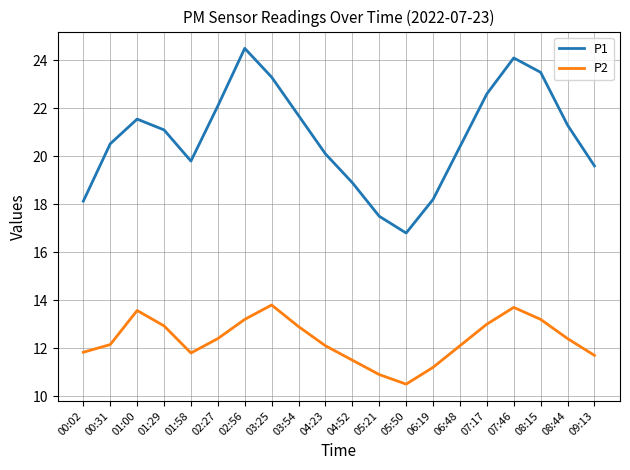

Rank the series by their maximum value, from lowest to highest.

P2, P1